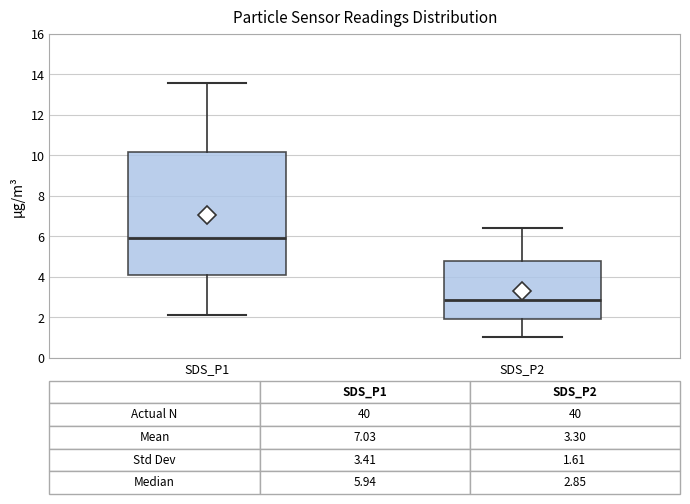

Which box has the lowest median line?

SDS_P2